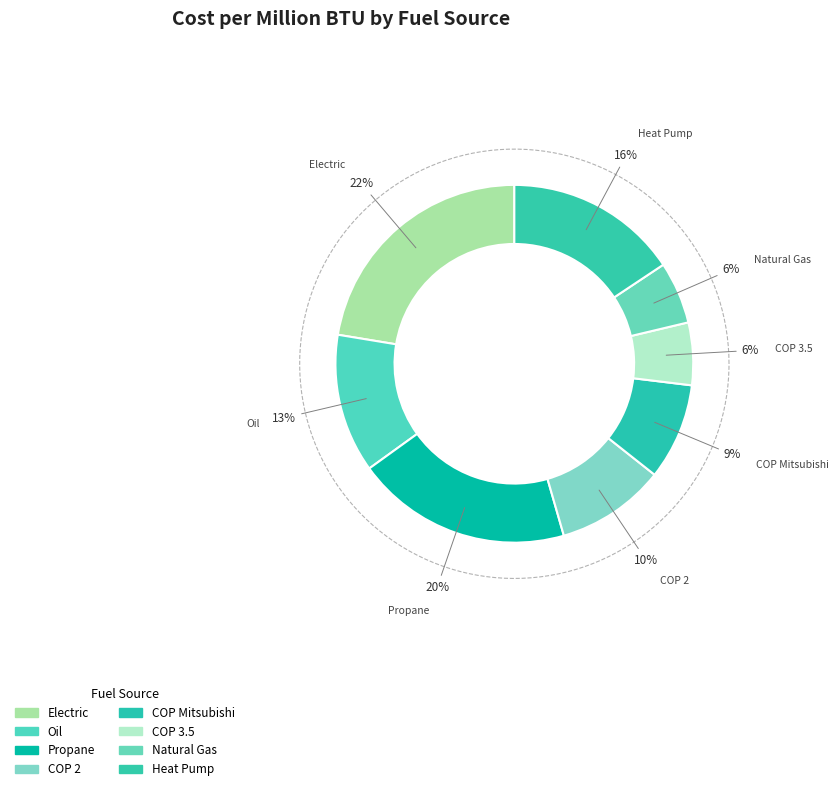

What is the smallest slice in the pie chart?

Natural Gas